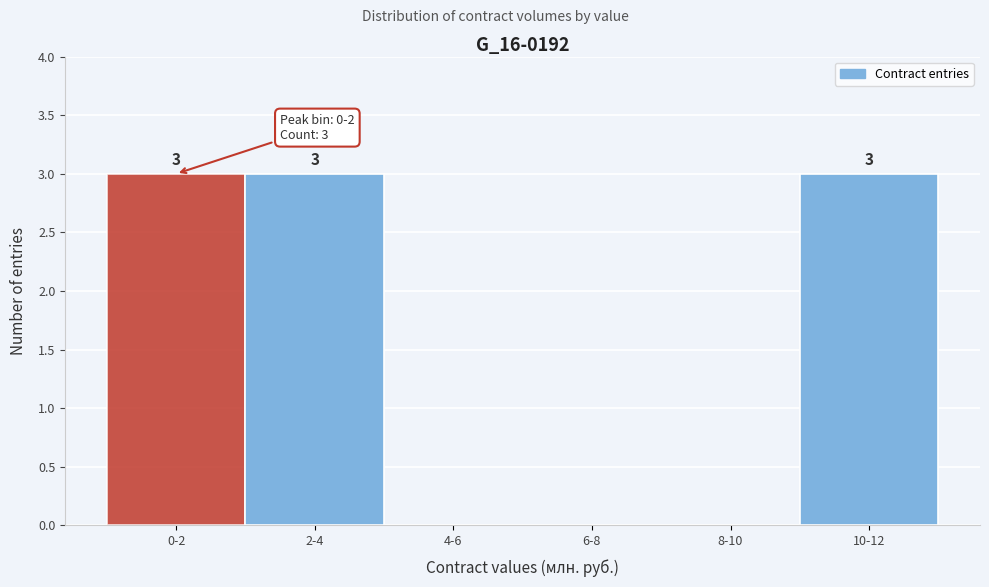

Reading left to right, transcribe all the data shown in this chart.

0-2=3	2-4=3	4-6=0	6-8=0	8-10=0	10-12=3